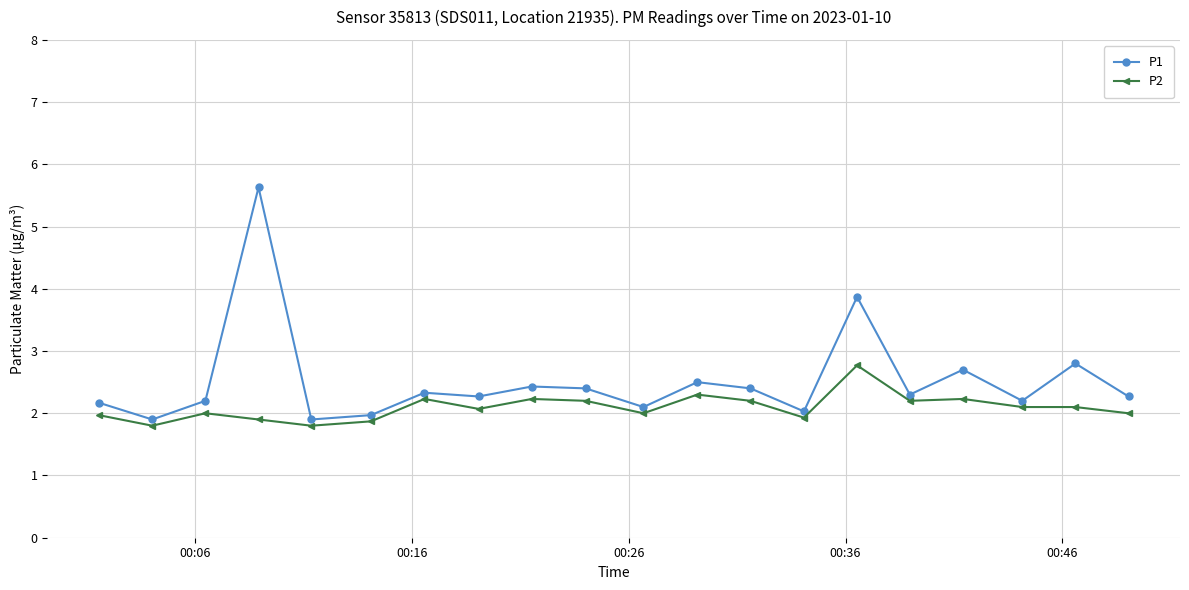

True or false: P1 and P2 intersect in this chart.

False